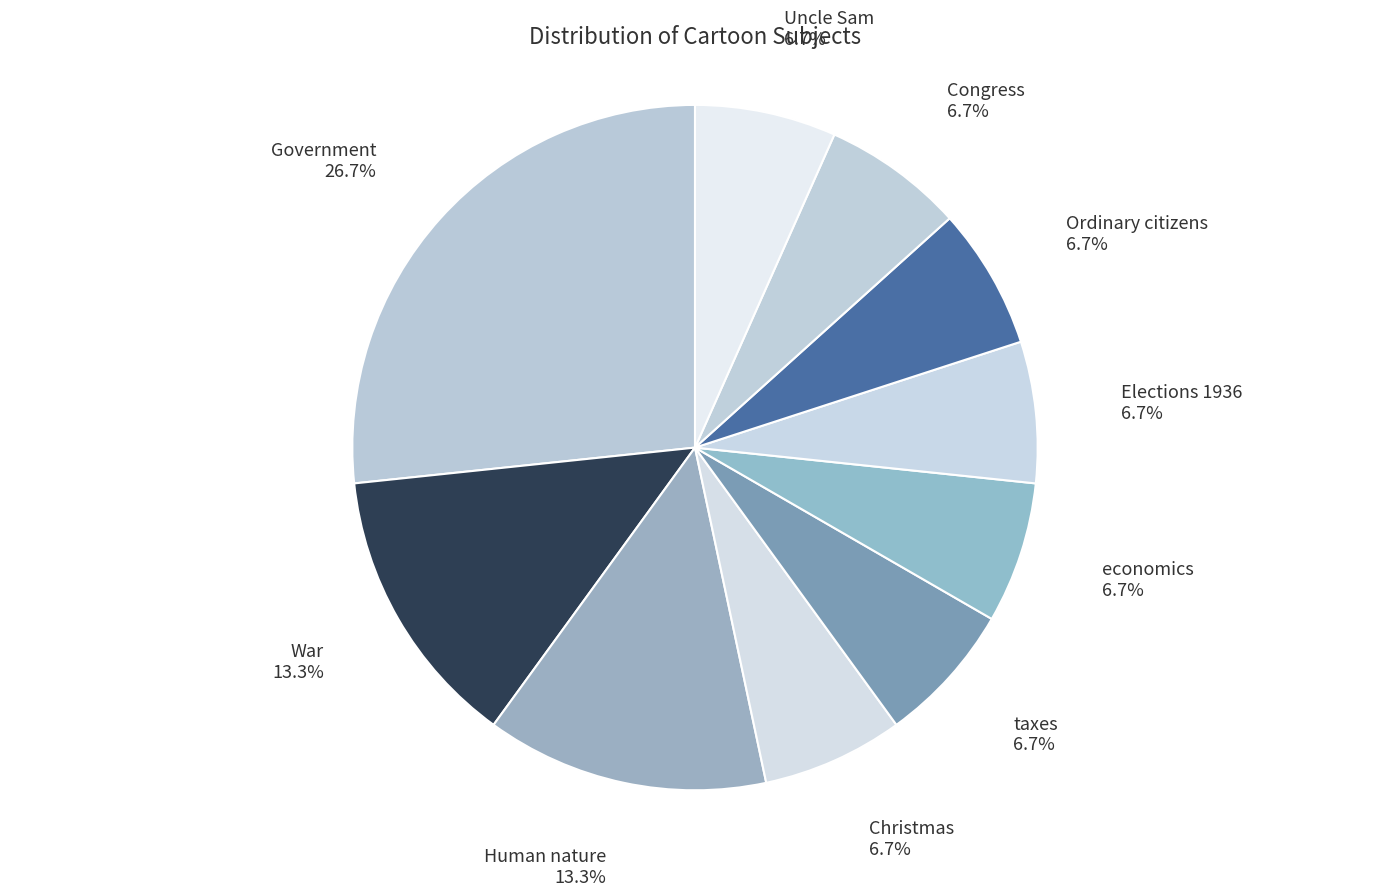

What is the total percentage of taxes and War?

20.0%